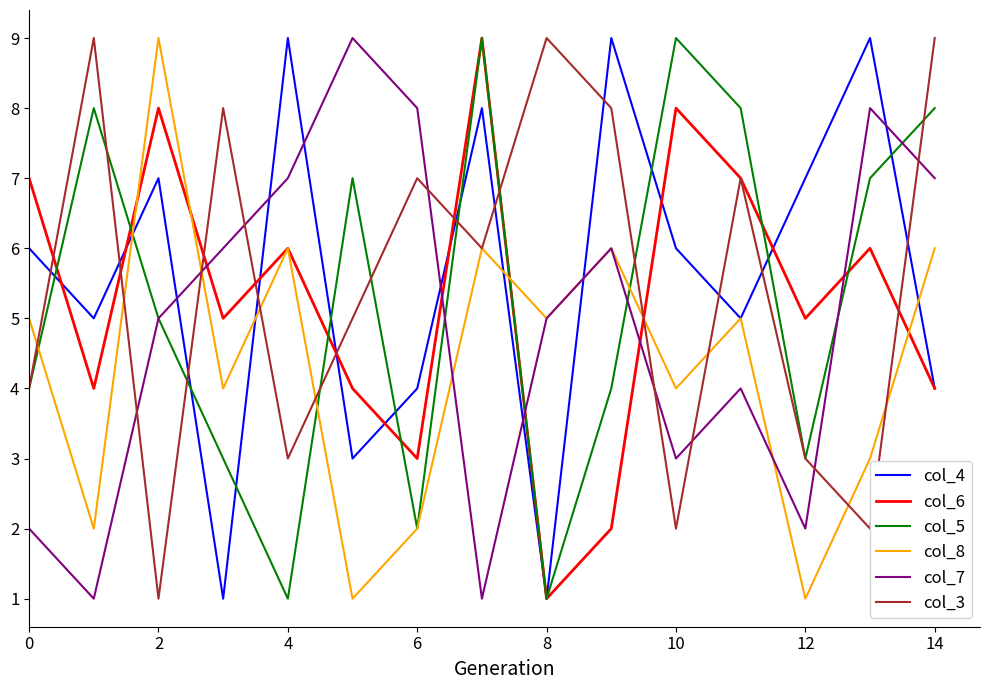

After their last crossing, which series has the higher values: col_7 or col_3?

col_3